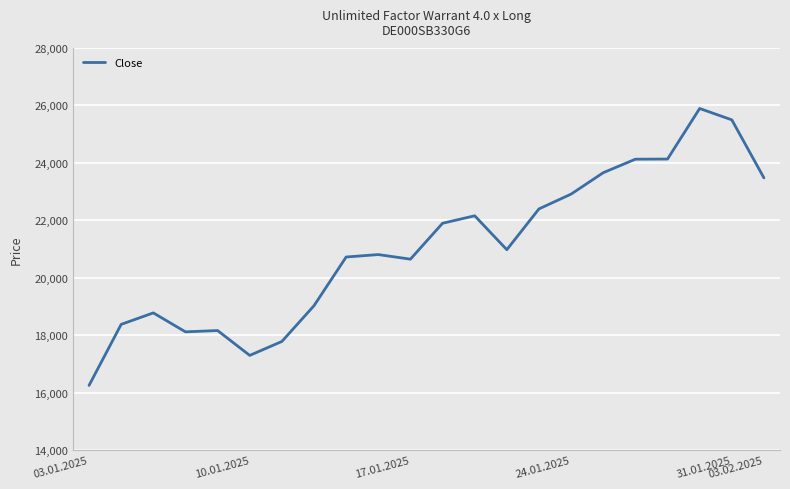

How many series are shown in this chart?

1